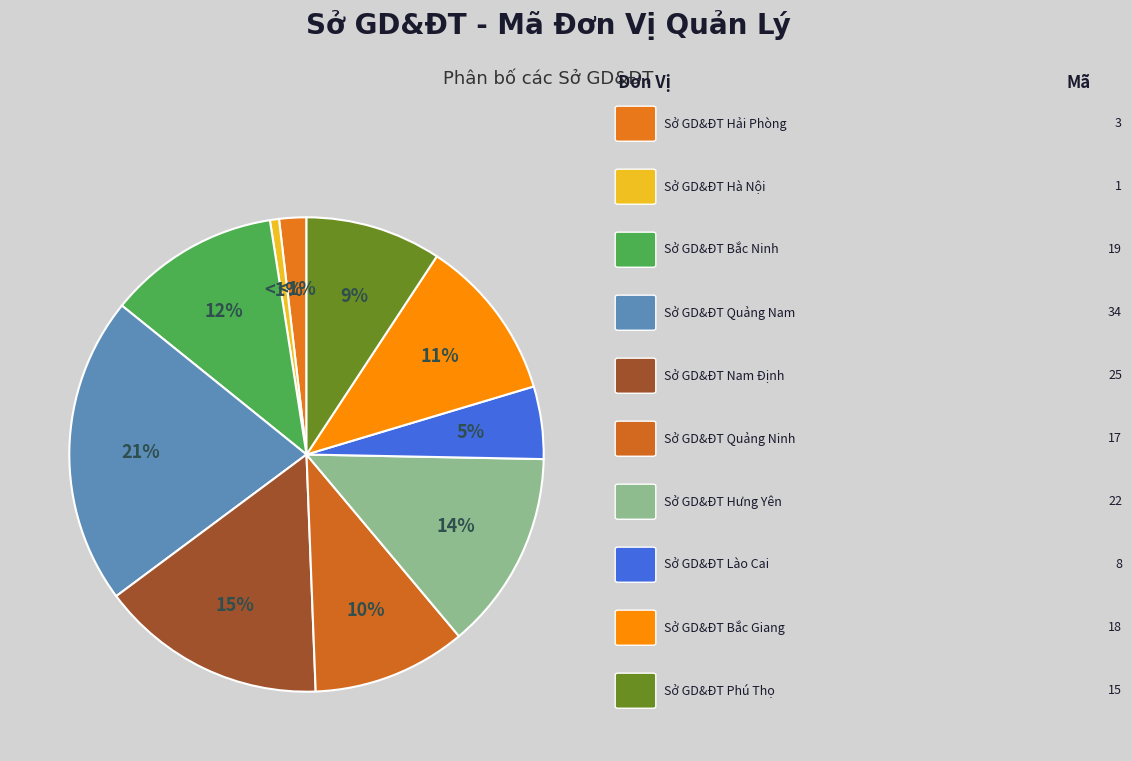

What is the total percentage of Sở GD&ĐT Phú Thọ and Sở GD&ĐT Hà Nội?

9.9%